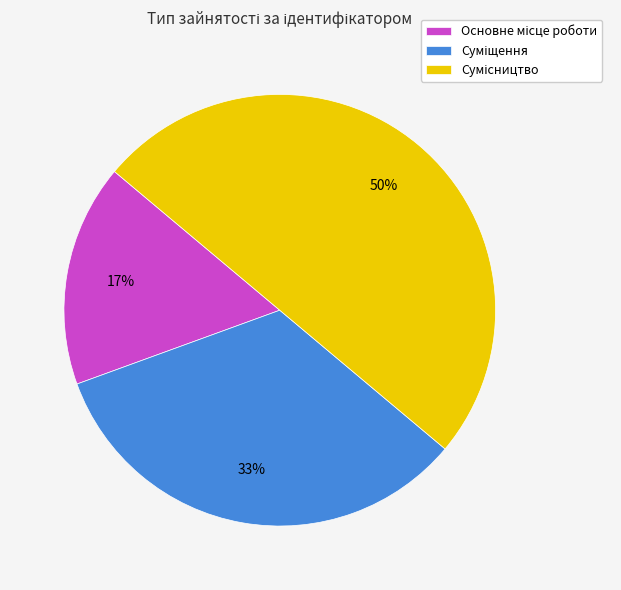

To the nearest percent, what is the average slice percentage?

33%